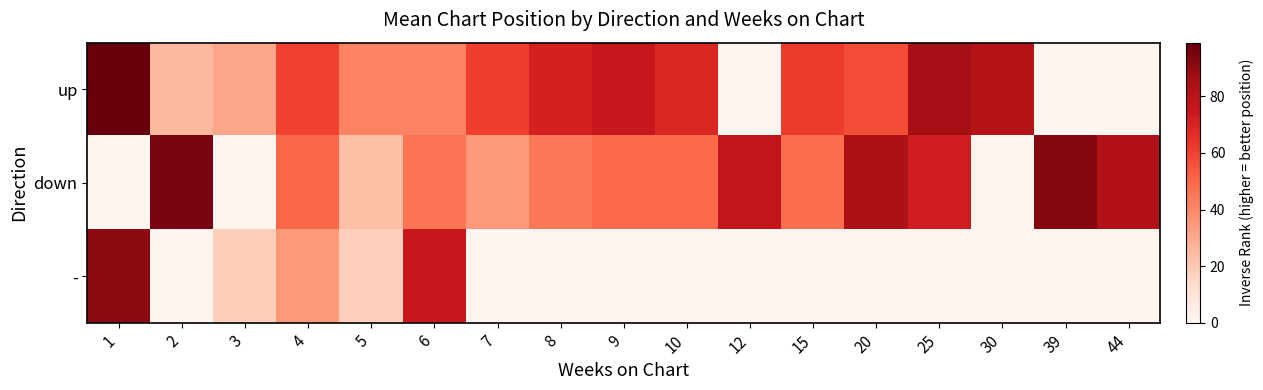

List the series in order of their peak value, lowest first.

-, down, up